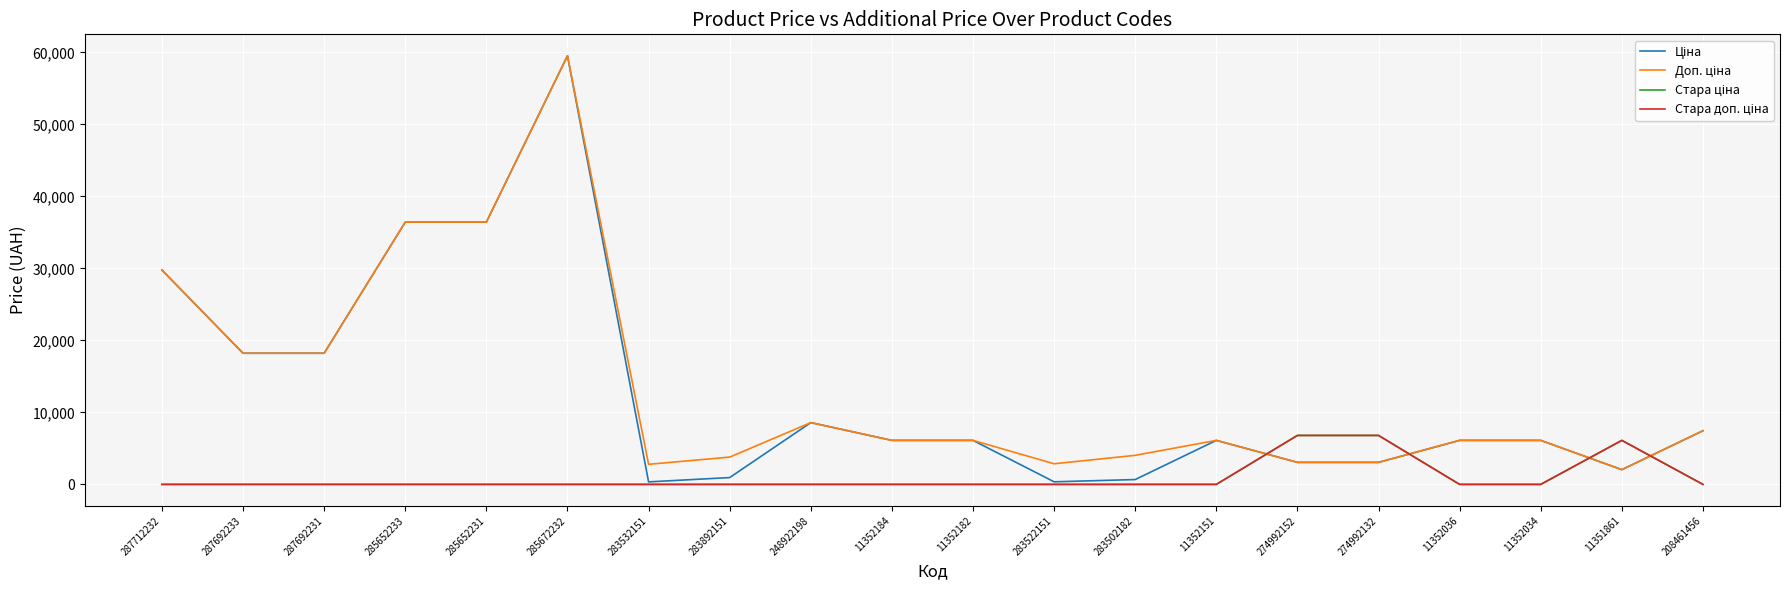

Is the value of Доп. ціна at 287712232 greater than the value of Ціна at 11352182?

Yes